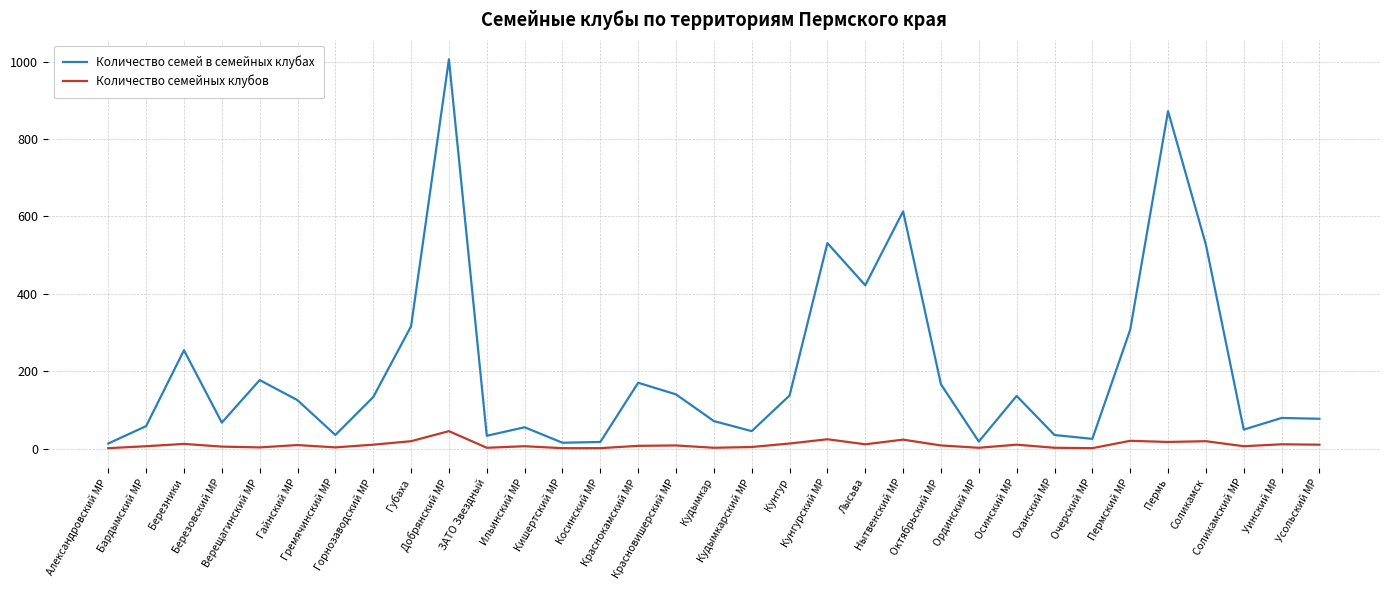

What is the minimum value shown in the chart?

1